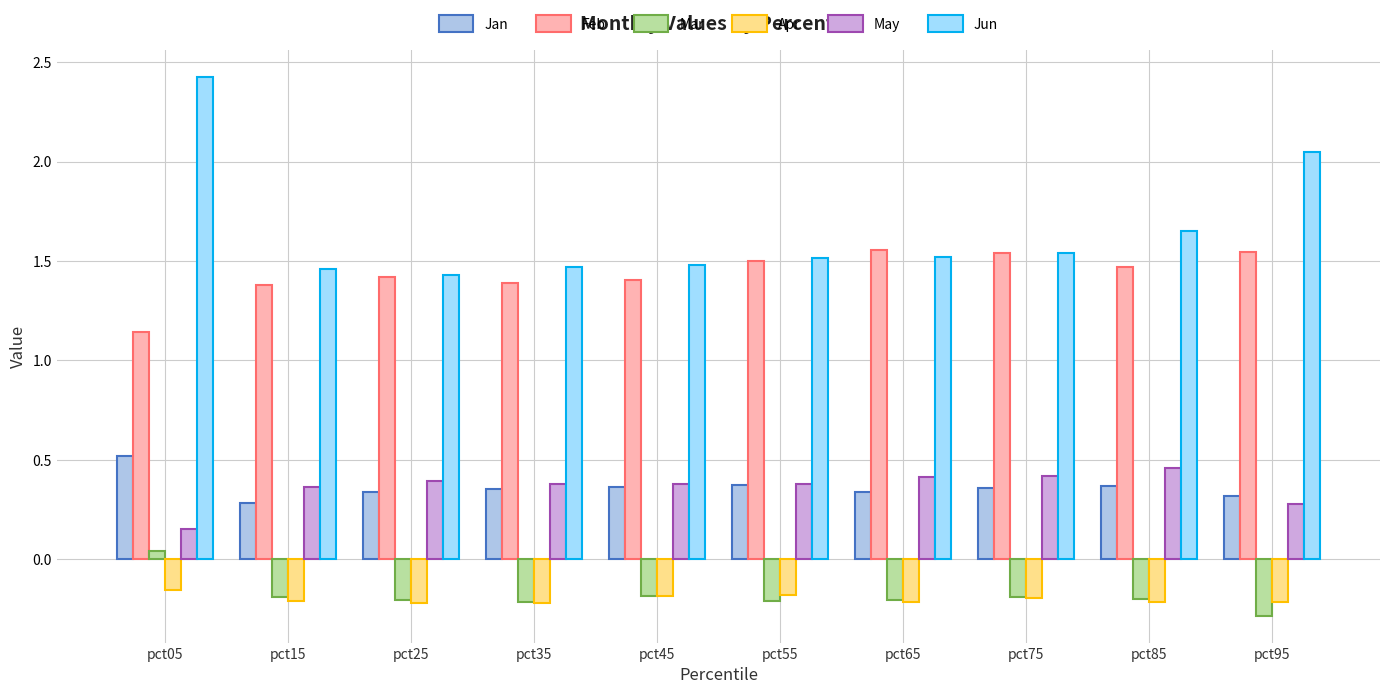

Between pct45 and pct55, which series saw the biggest shift?

Feb